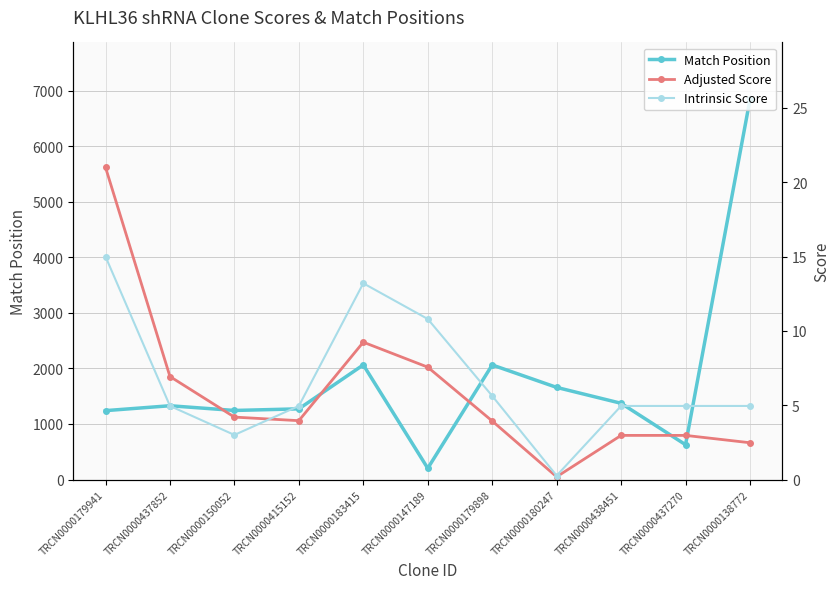

At which category does Adjusted Score reach its first local valley?

TRCN0000415152